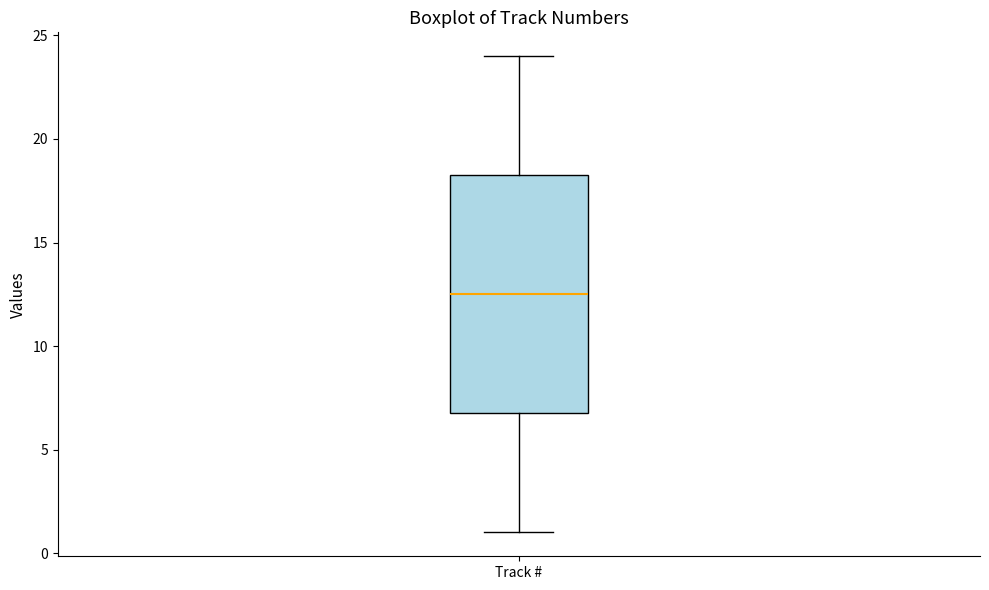

Transcribe this box plot: give where the median line is, the range the box spans, and where the two whiskers end, as read against the y-axis. The values are not printed on the chart, so give them approximately, as read against the axis.

median 12.5, box 7.0 to 18.5, whiskers 1.0 to 24.0